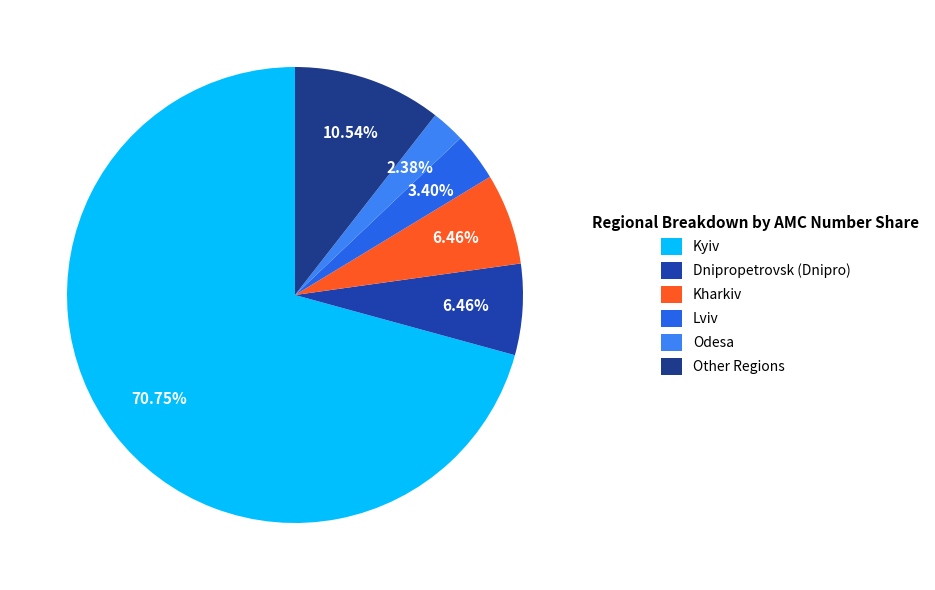

To the nearest percent, what is the difference between the largest and smallest slice percentages?

68%